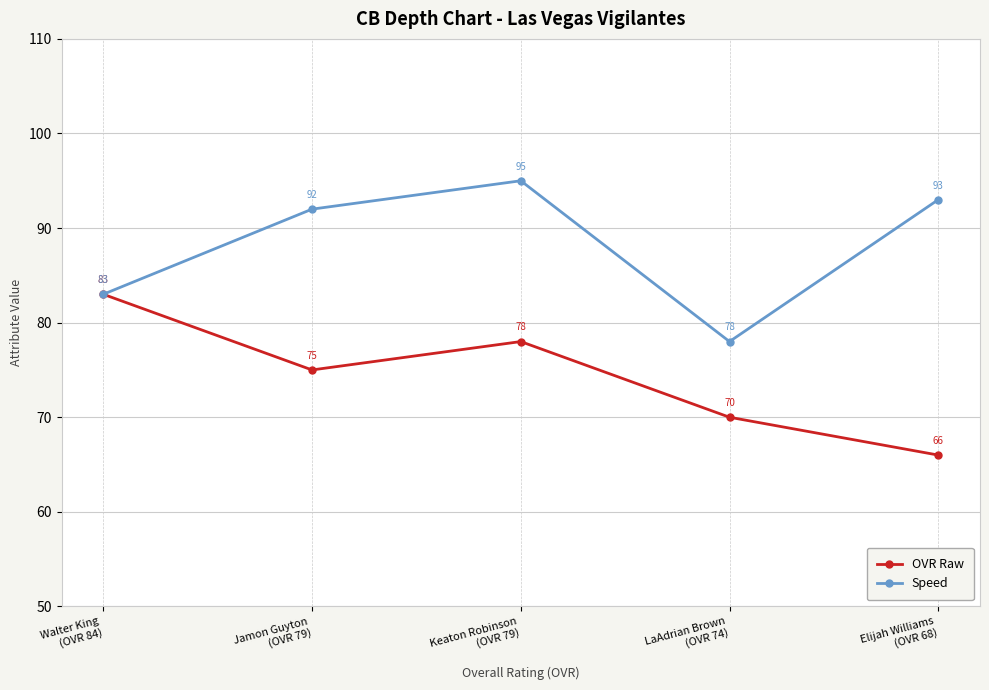

Rank the categories by Speed value from lowest to highest.

LaAdrian Brown
(OVR 74), Walter King
(OVR 84), Jamon Guyton
(OVR 79), Elijah Williams
(OVR 68), Keaton Robinson
(OVR 79)